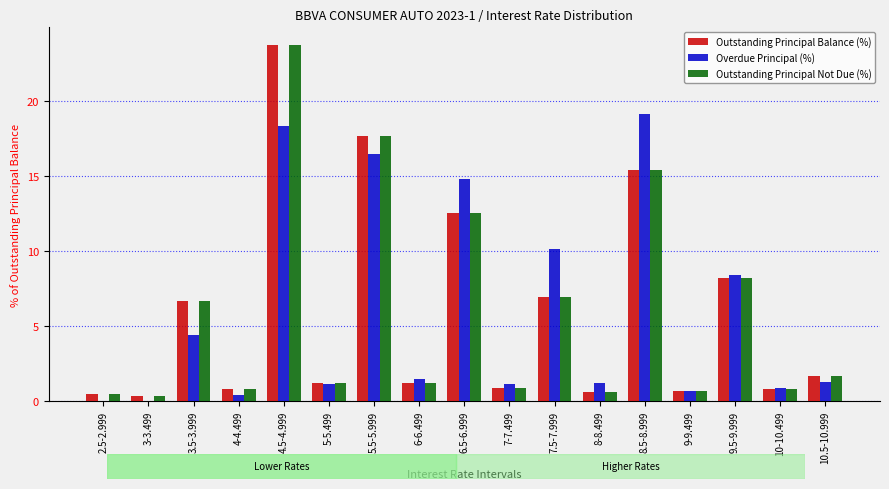

Count the number of data series in this chart.

3